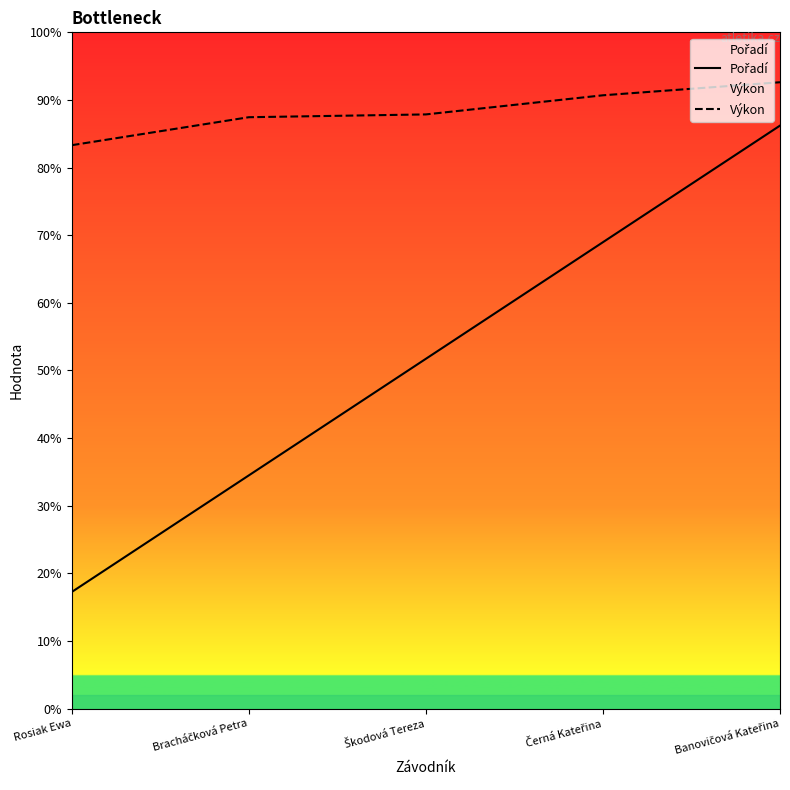

Reading right to left, list all the values displayed in this chart.

Pořadí: 12.5	10.0	7.5	5.0	2.5
Výkon: 13.4	13.2	12.7	12.7	12.1